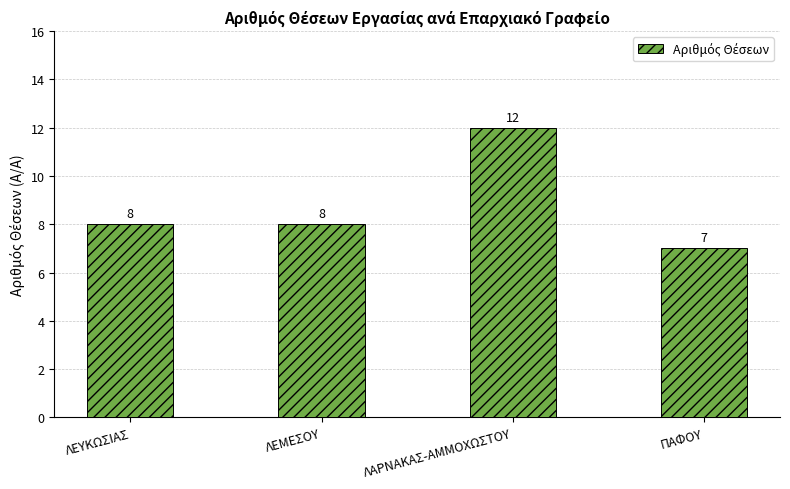

Are the bars horizontal?

No